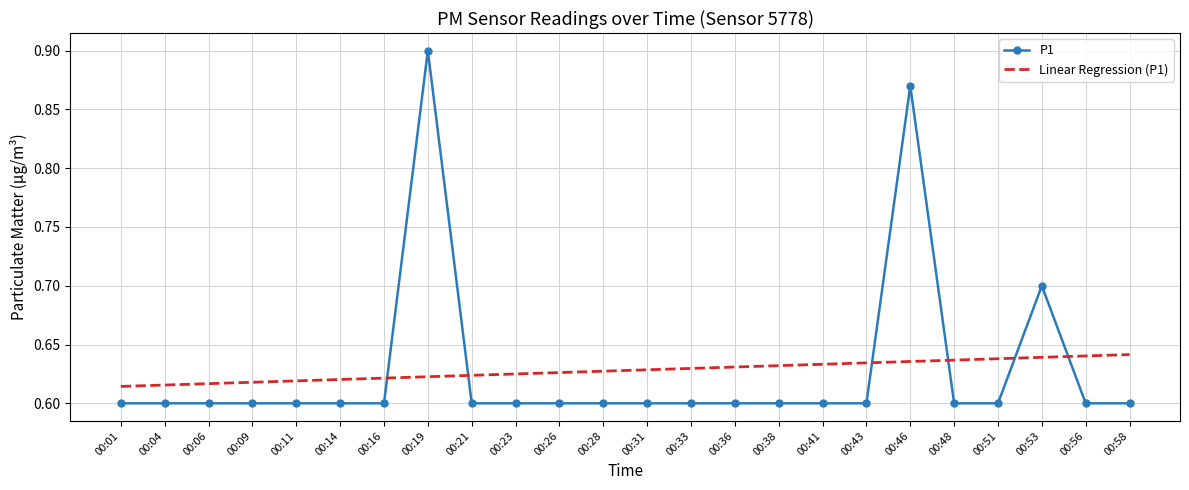

After their last crossing, which series has the higher values: Linear Regression (P1) or P1?

Linear Regression (P1)